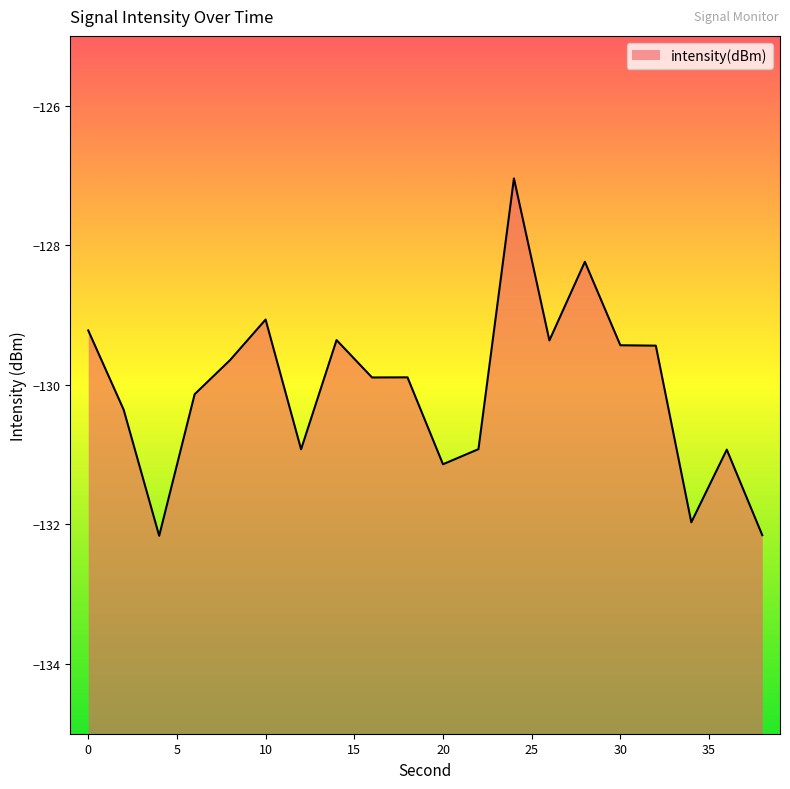

Which has a higher value, 30 or 26?

26